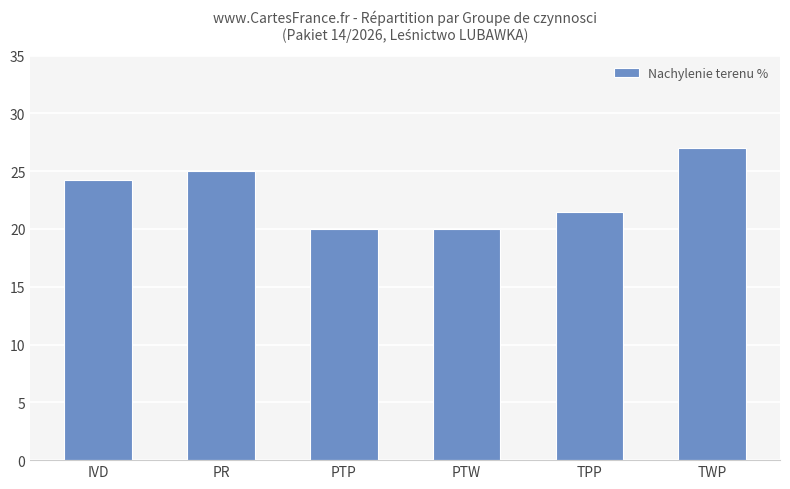

What is the label of the 2nd bar from the left?

PR